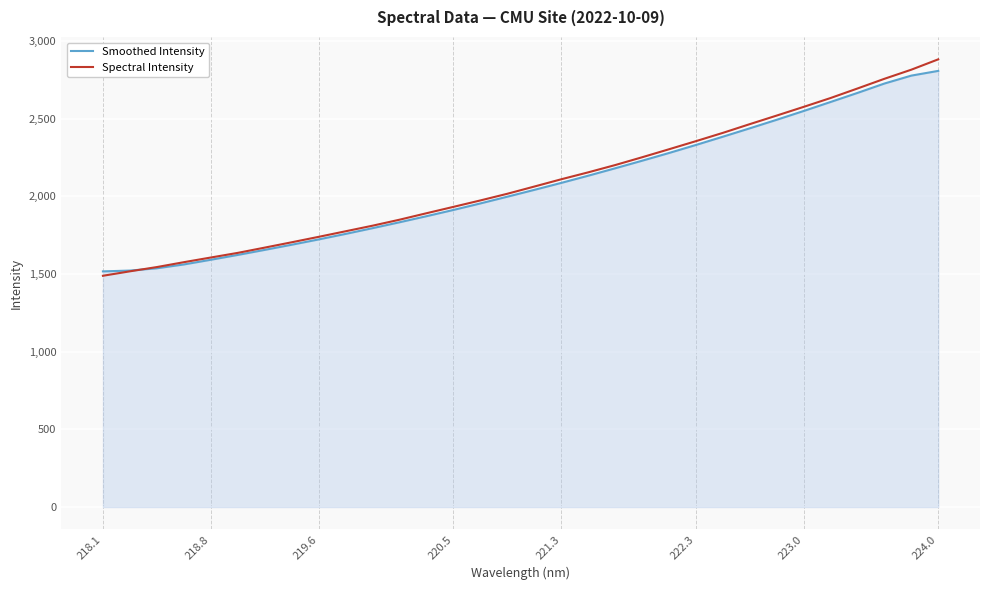

Which series has the largest range (max minus min)?

Spectral Intensity